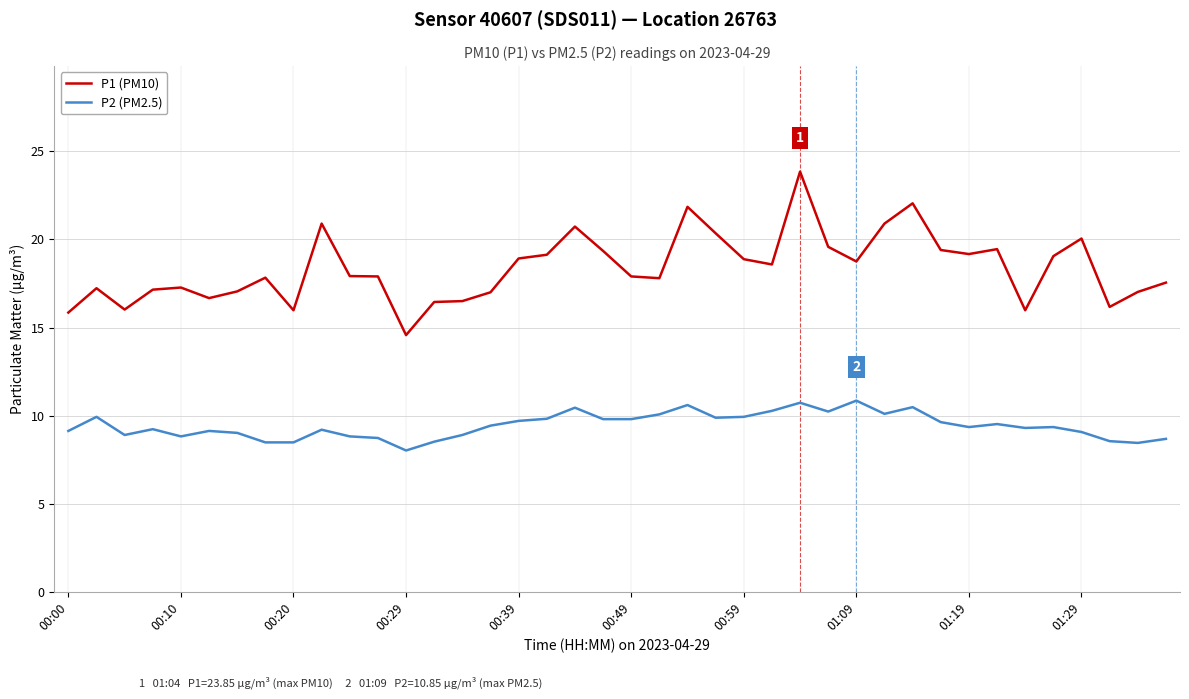

What is the minimum value shown in the chart?

8.0